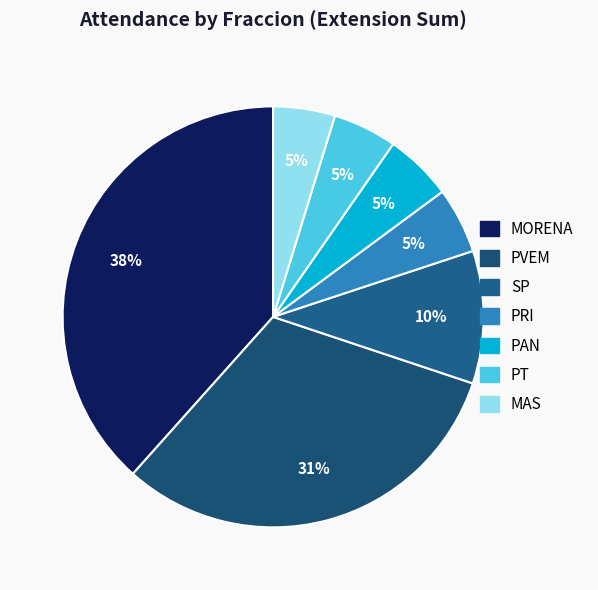

How many slices are in this pie chart?

7